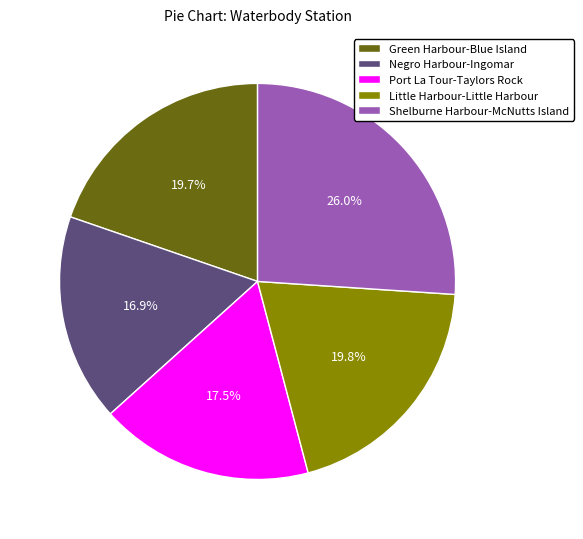

What is the ratio of the value at Shelburne Harbour-McNutts Island to the value at Green Harbour-Blue Island?

1.3